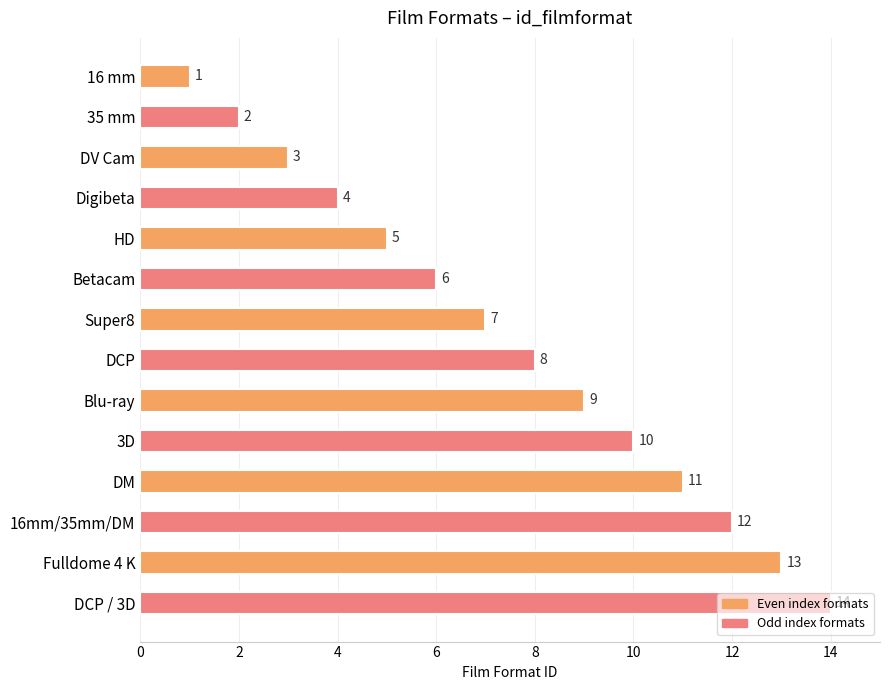

What is the sum of all values?

105